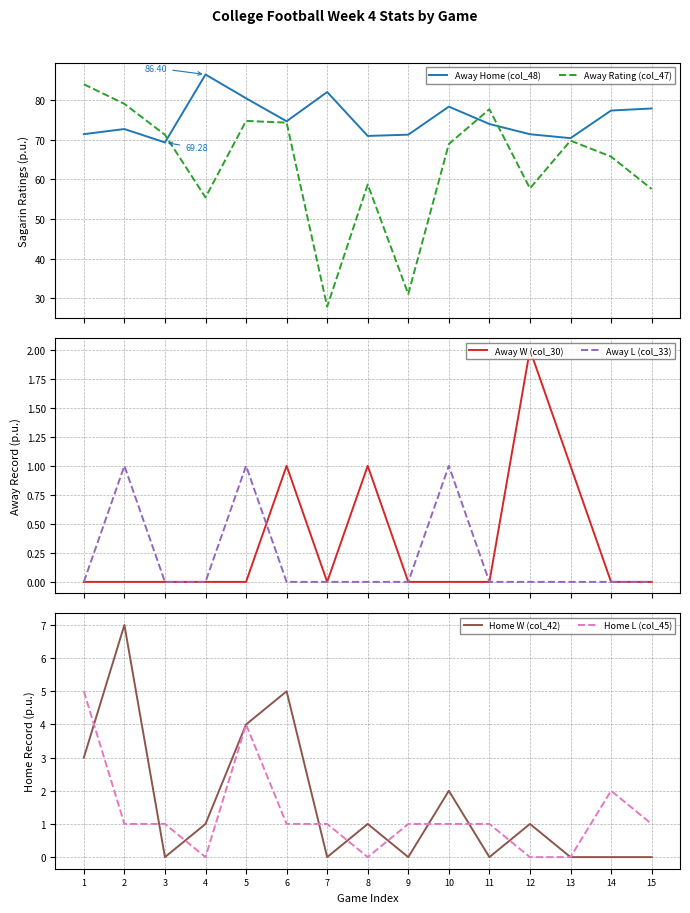

How many values in Away L (col_33) are above zero?

3